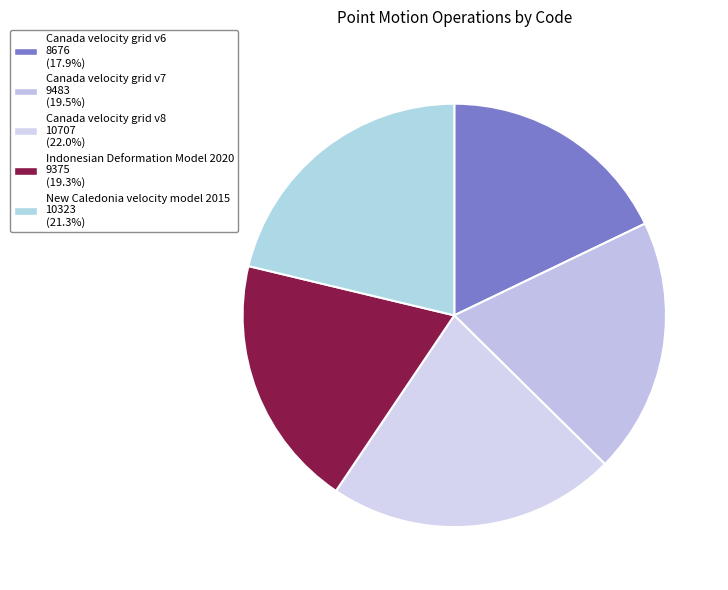

Combined, do Indonesian Deformation Model 2020 and Canada velocity grid v8 account for over 50%?

No